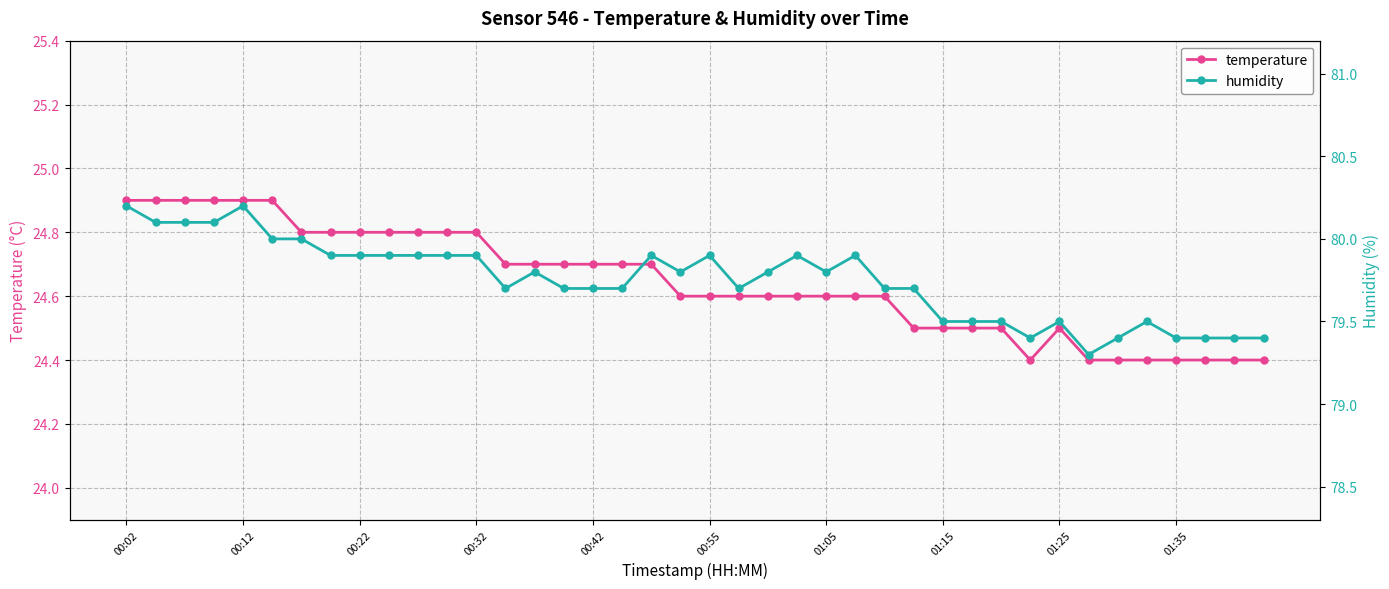

Rank the series by their average value, from lowest to highest.

temperature, humidity